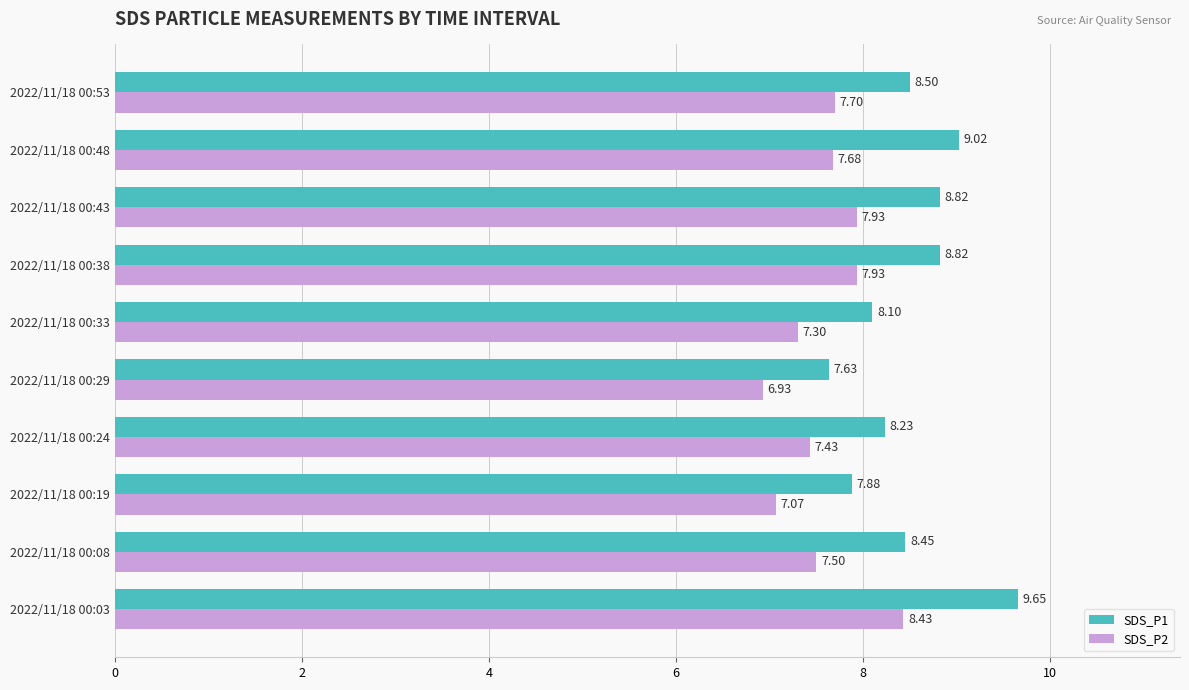

List the series in order of their peak value, lowest first.

SDS_P2, SDS_P1